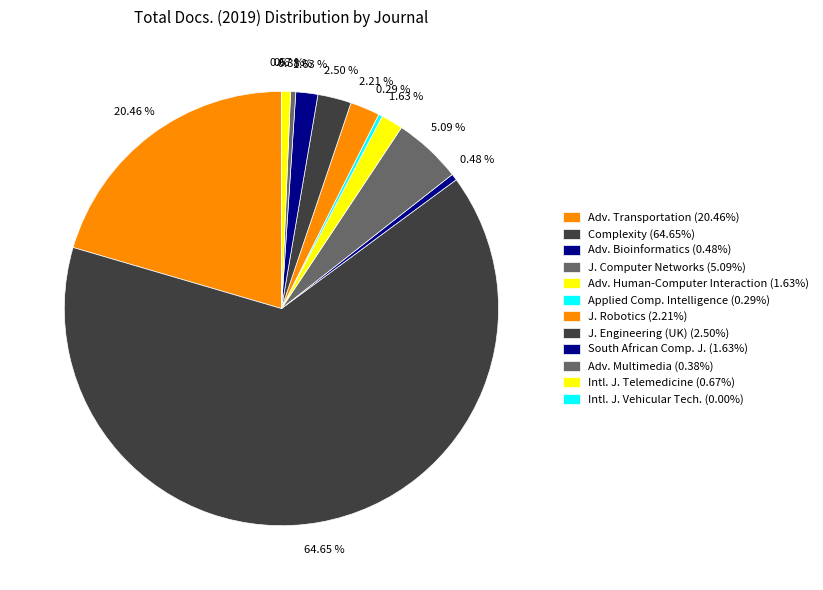

Which category has the biggest portion of the pie?

Complexity